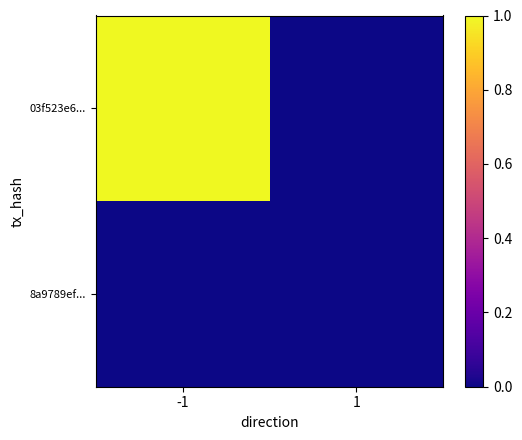

Count the number of data series in this chart.

2